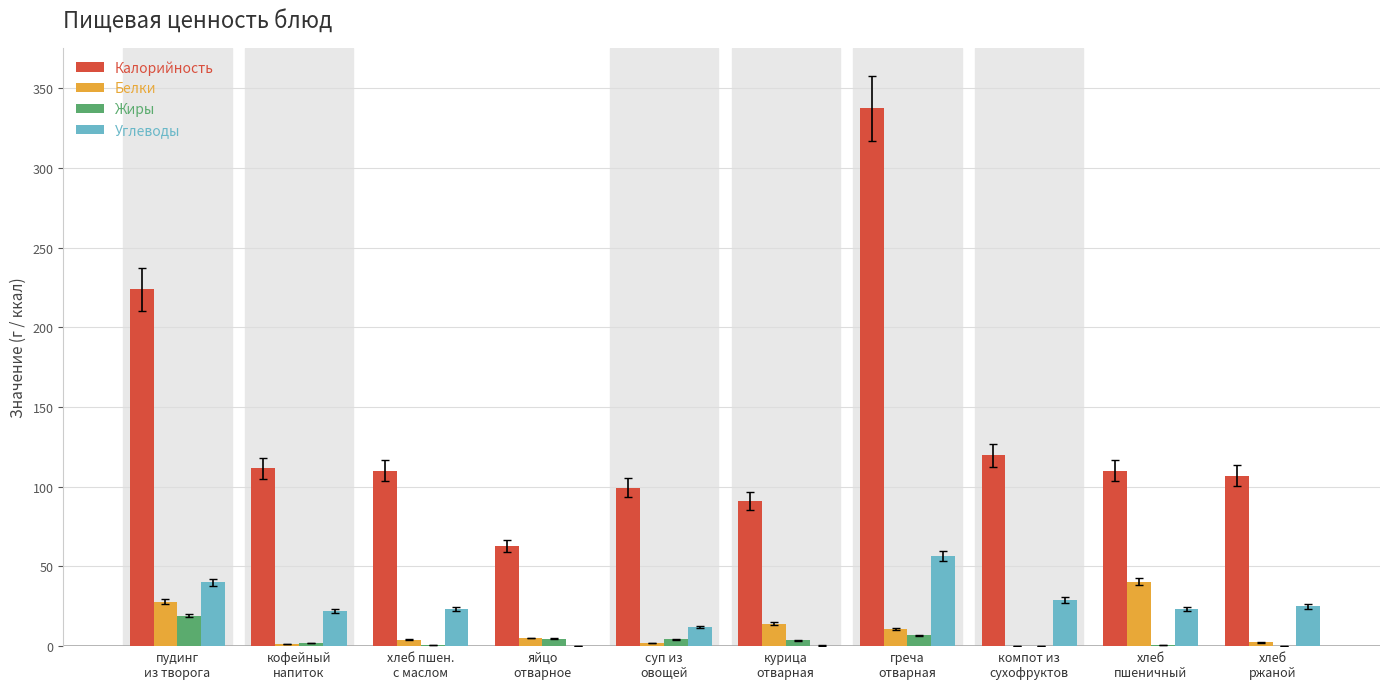

The value of Жиры at хлеб
пшеничный is 0.6. True or false?

True